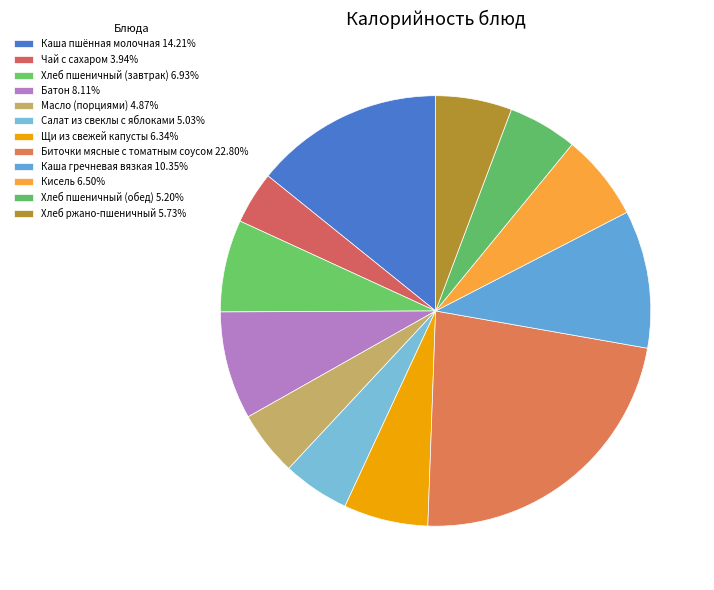

Is it true that Щи из свежей капусты is 1% of the pie?

False